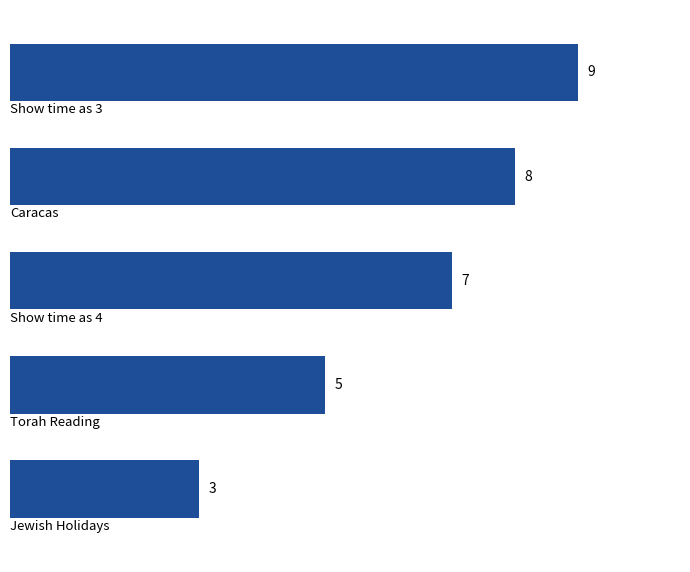

How many values are between 5 and 8?

3